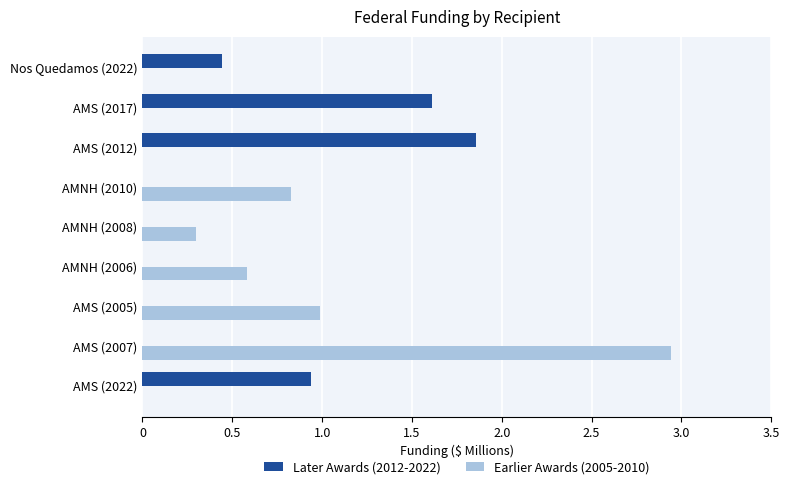

Which label corresponds to the largest value in the chart?

AMS (2007)